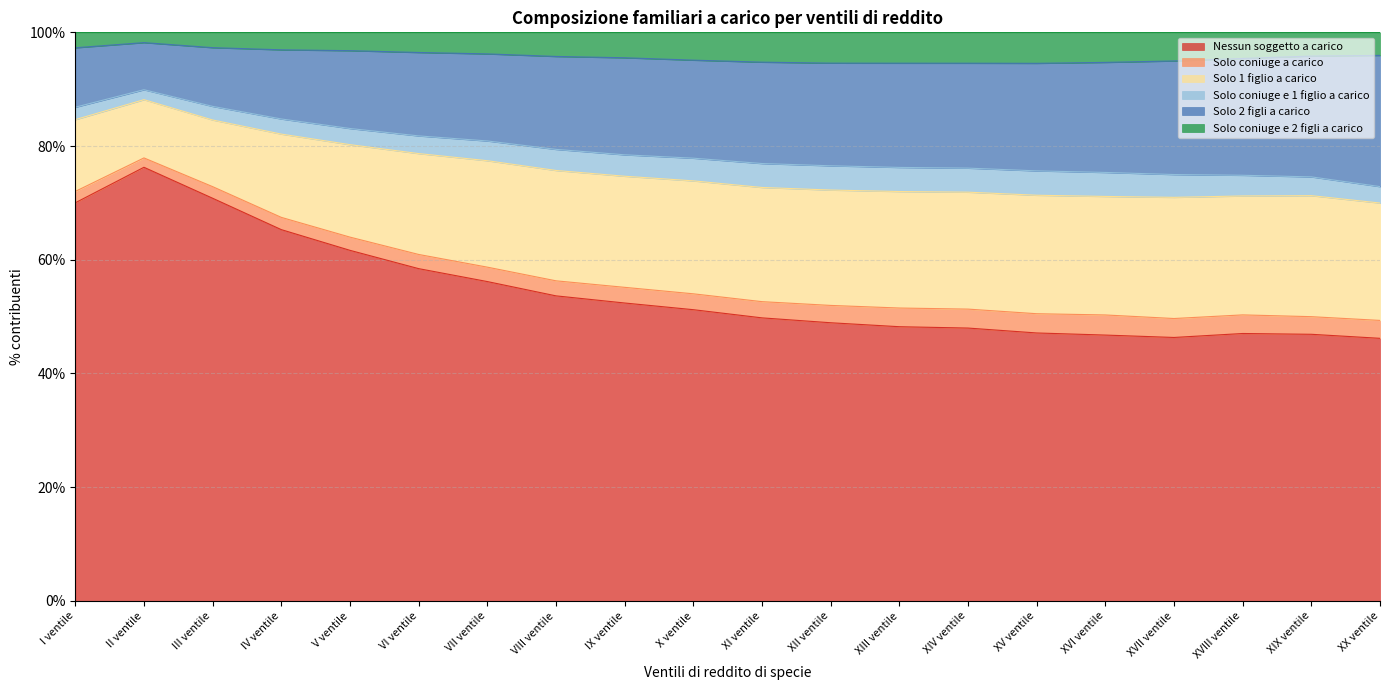

The value of Nessun soggetto a carico at VIII ventile is 83.1. True or false?

False